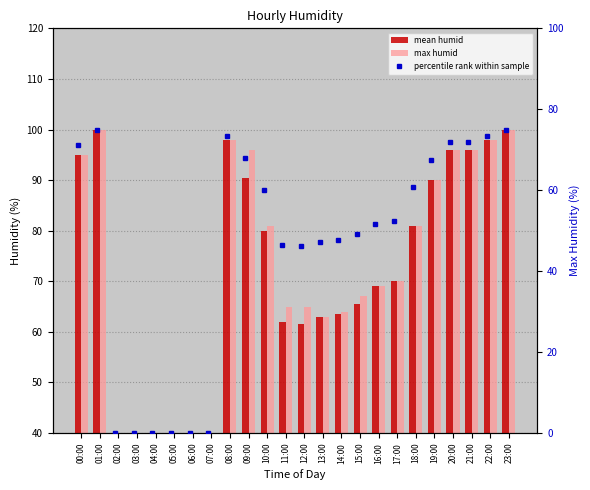

What is the total value across all series at 00:00?

261.2